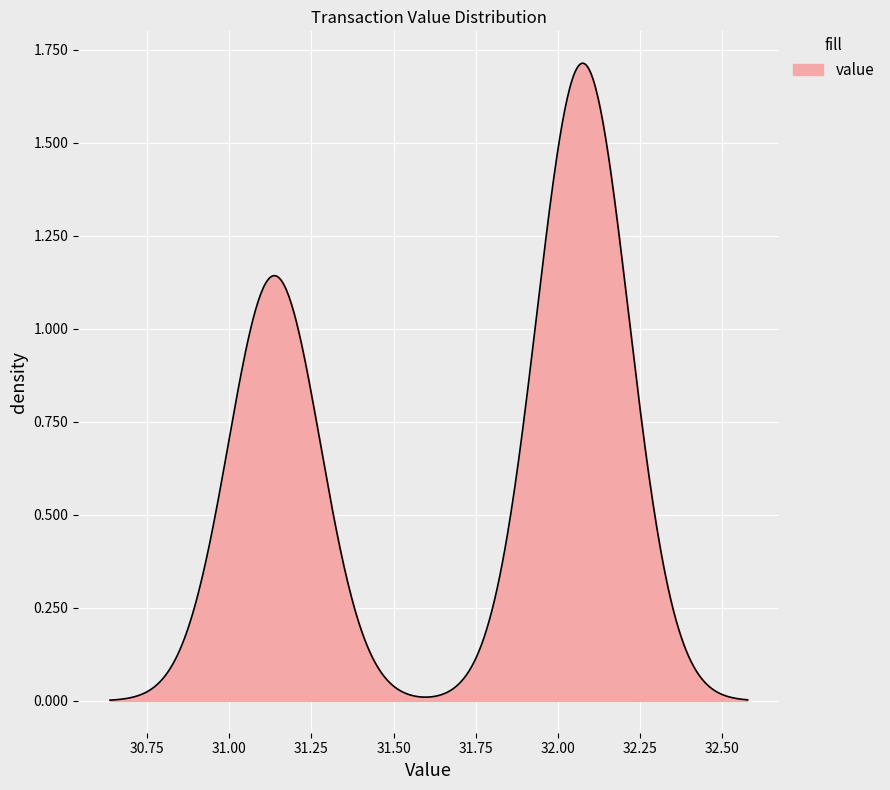

What is the value of the 2nd point from the left?

32.1